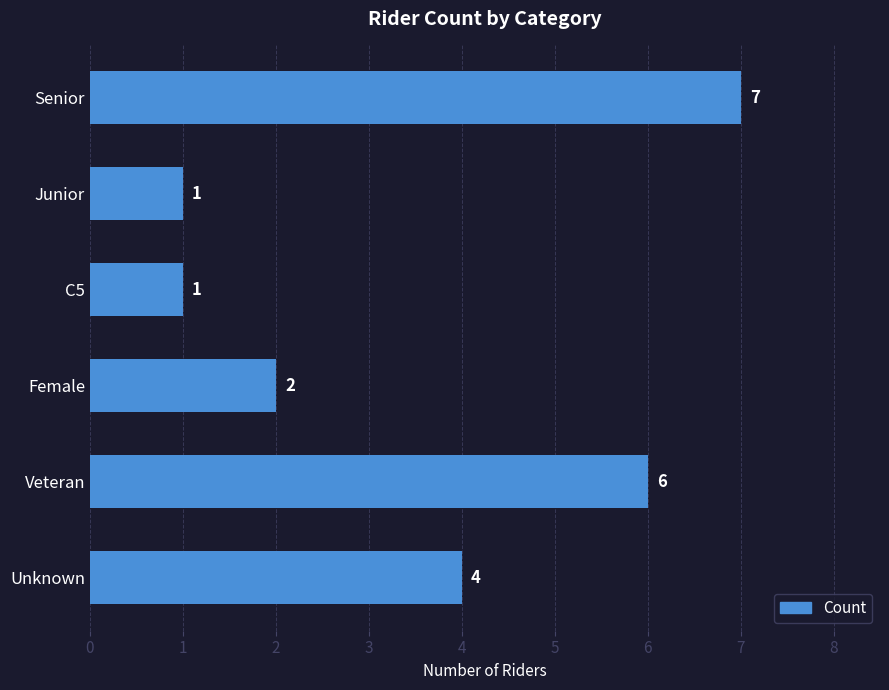

What is the sum of all values?

21